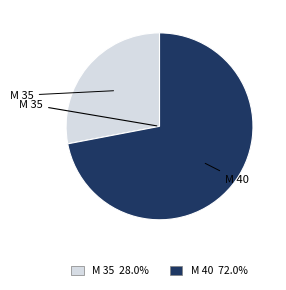

Rank the categories by value from highest to lowest.

M 40, M 35